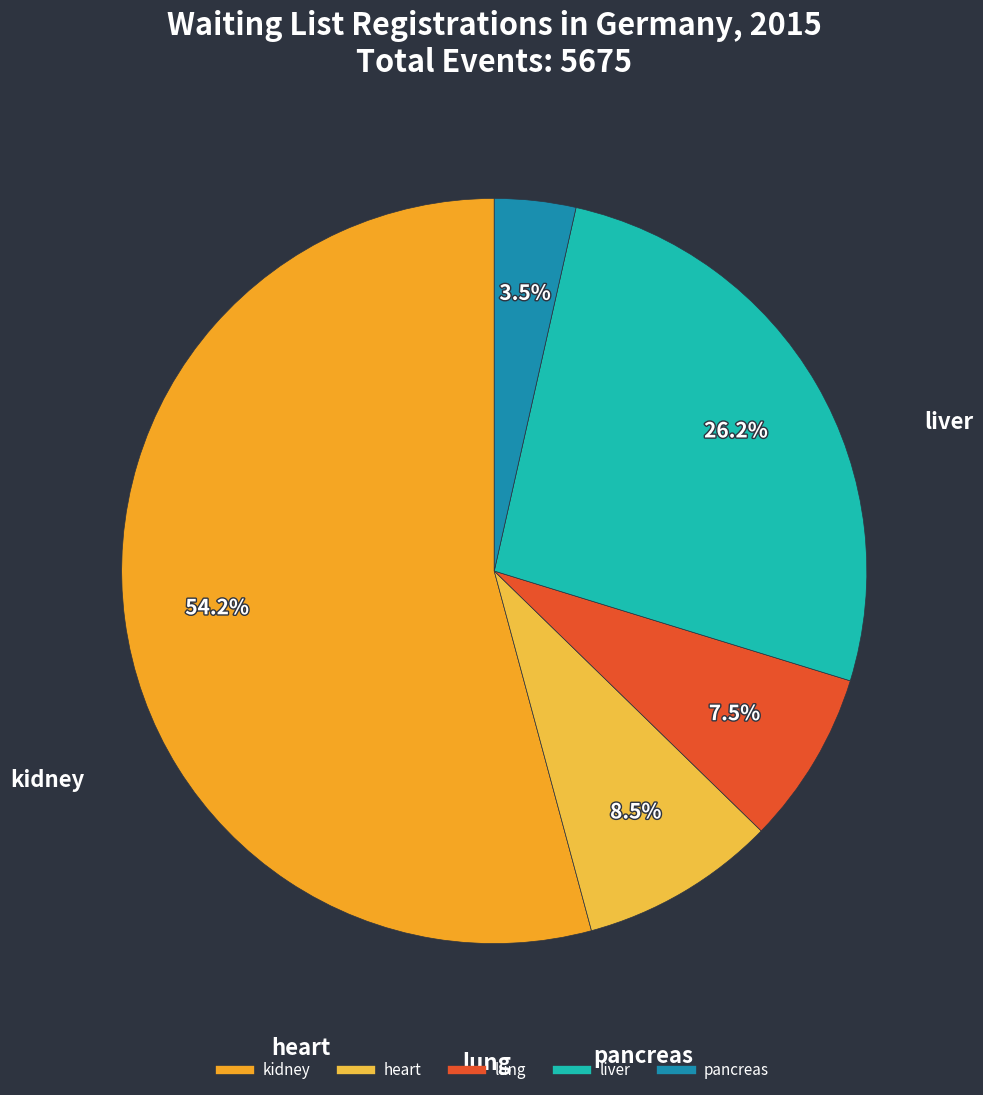

What is the total percentage of heart and liver?

34.7%